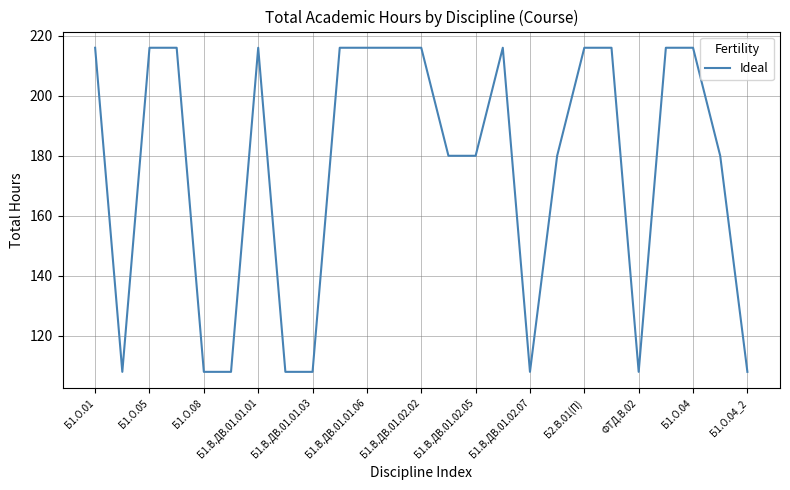

What is the difference between the maximum and minimum values?

108